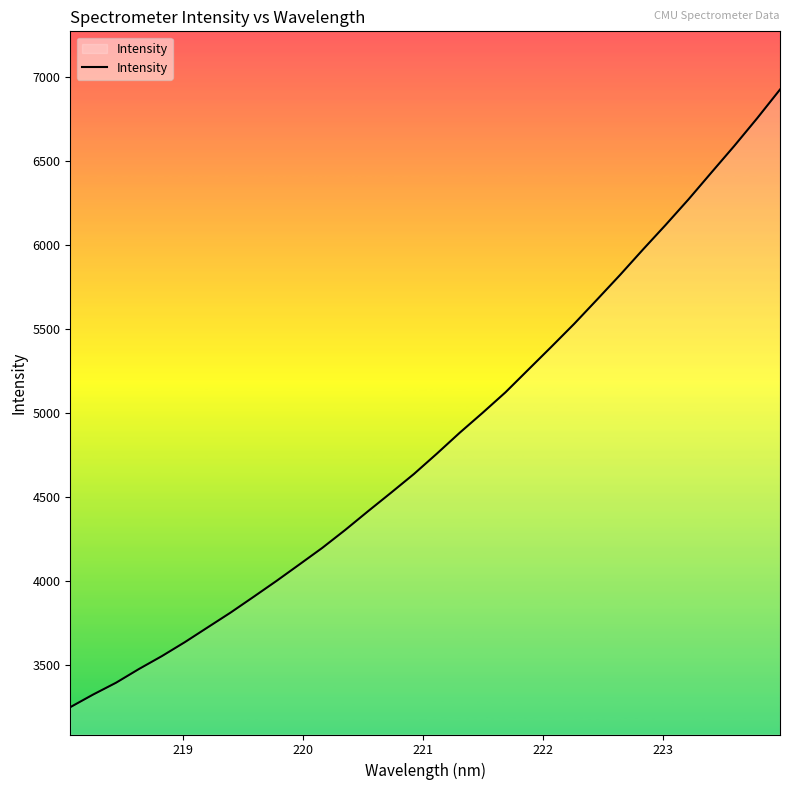

What is the difference between the maximum and minimum values?

3673.4